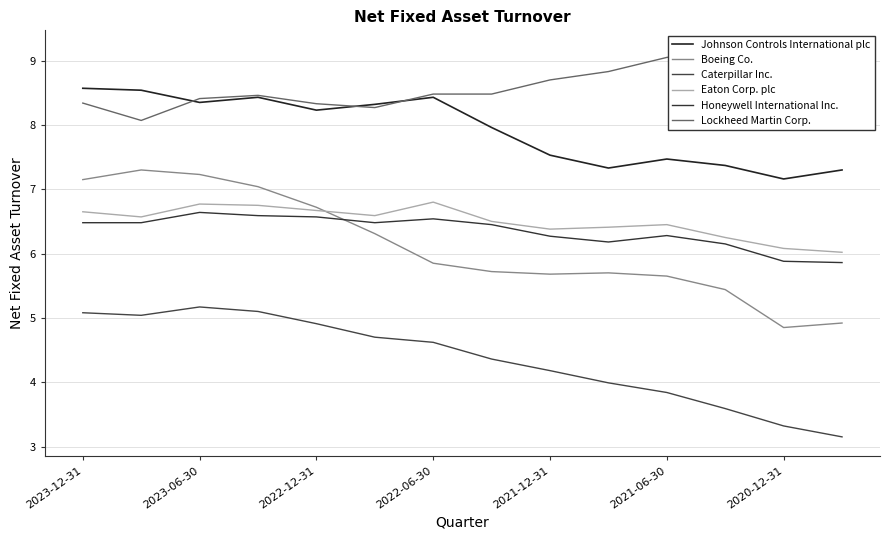

Does the chart have visible grid lines?

Yes